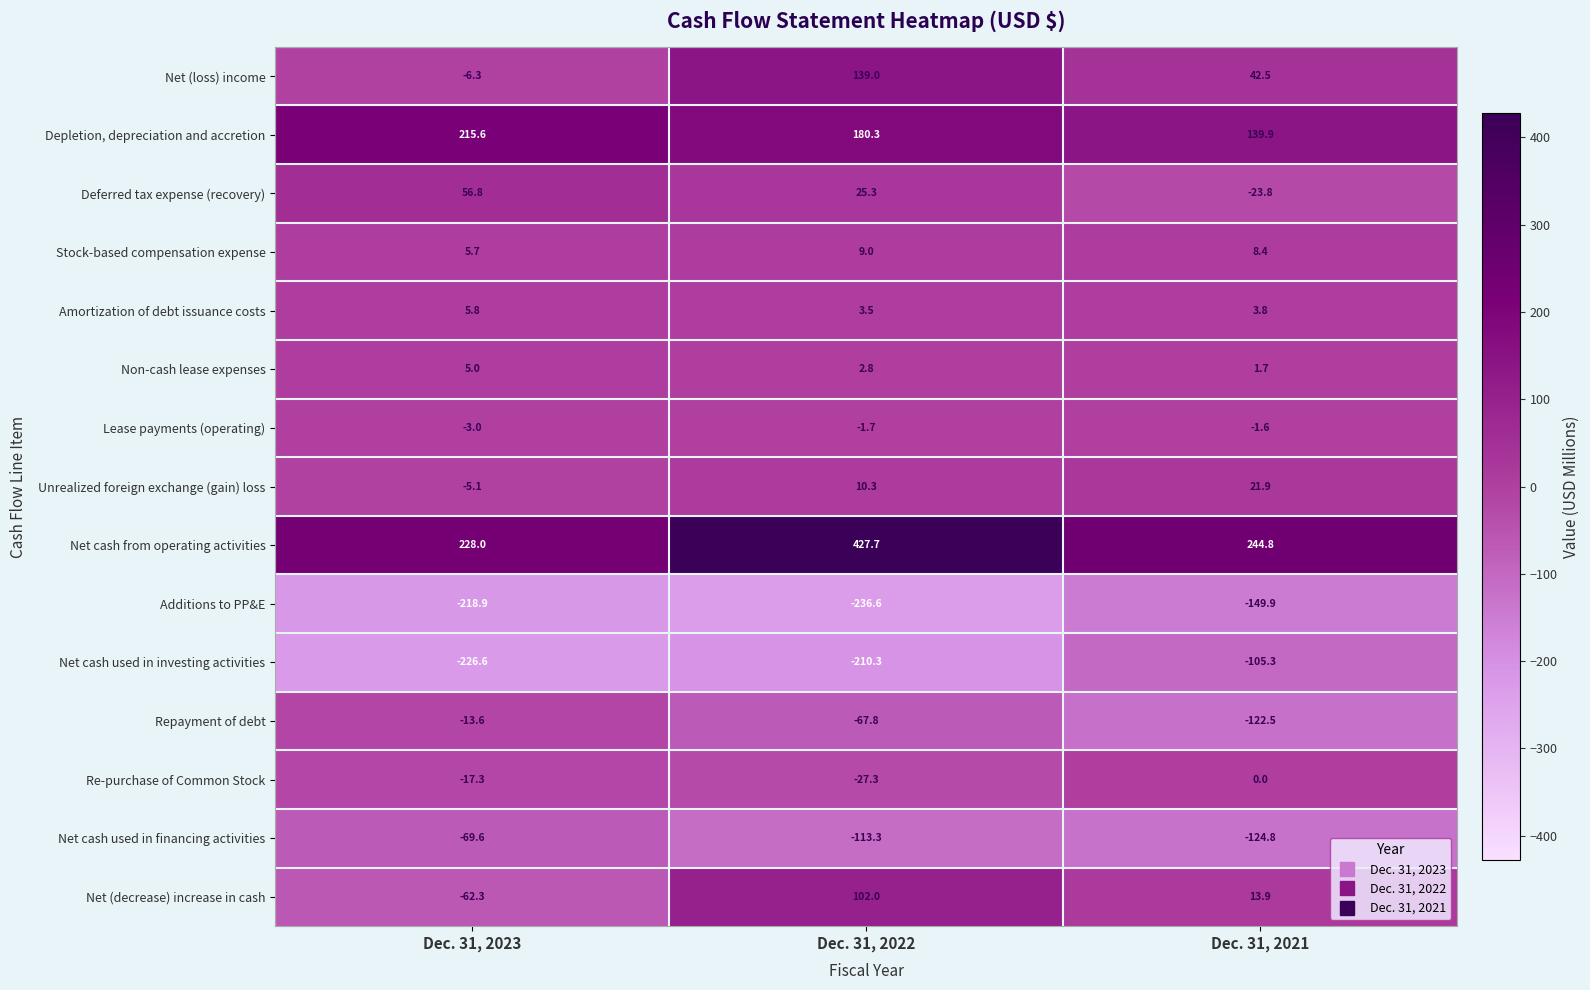

Which series changed the most between Dec. 31, 2023 and Dec. 31, 2021?

Net cash used in investing activities